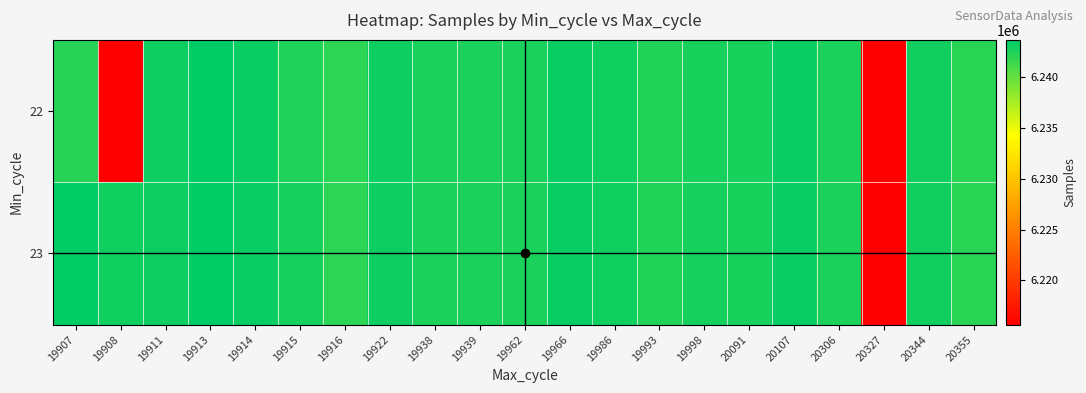

What is the maximum value shown in the chart?

6243691